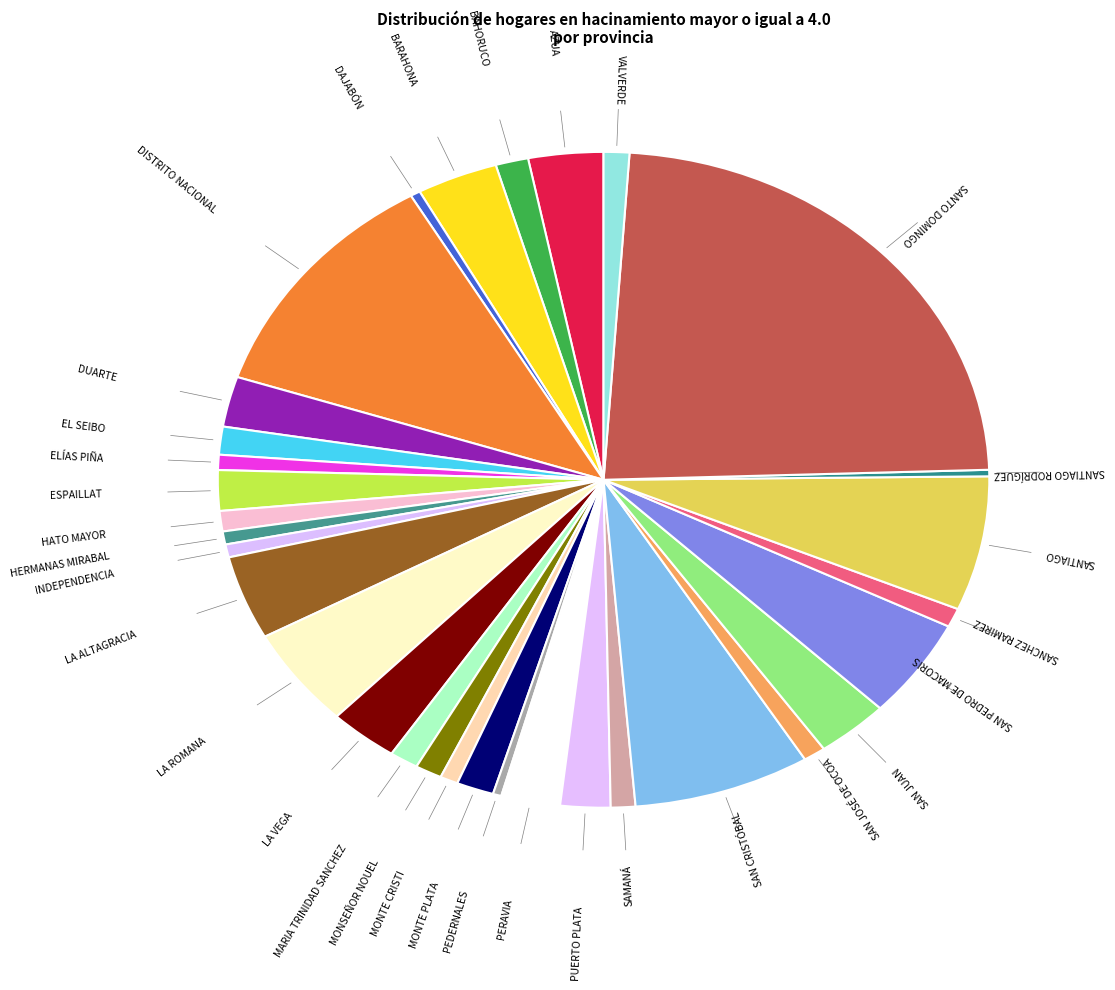

Is the sum of SAN PEDRO DE MACORIS and ELÍAS PIÑA greater than half?

No